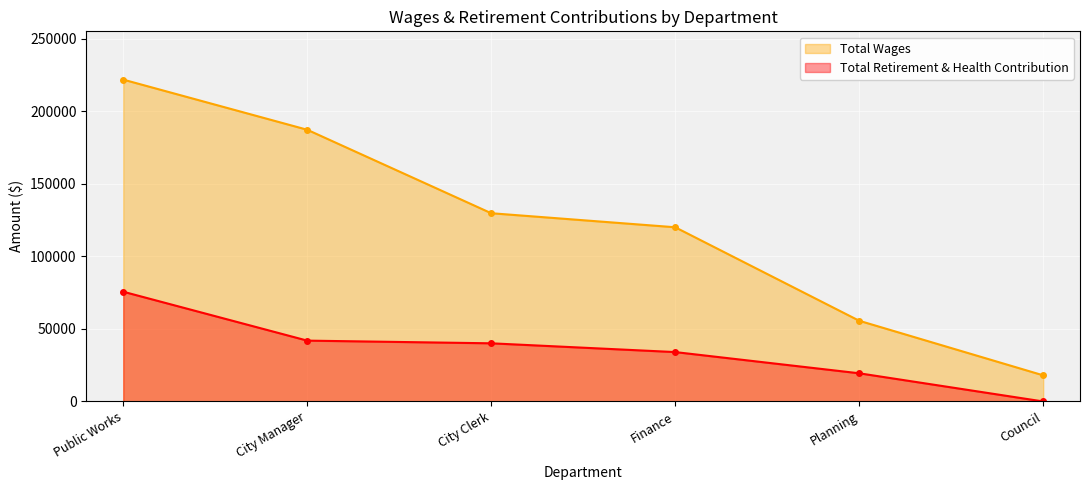

What is the sum of all Total Retirement & Health Contribution values?

211043